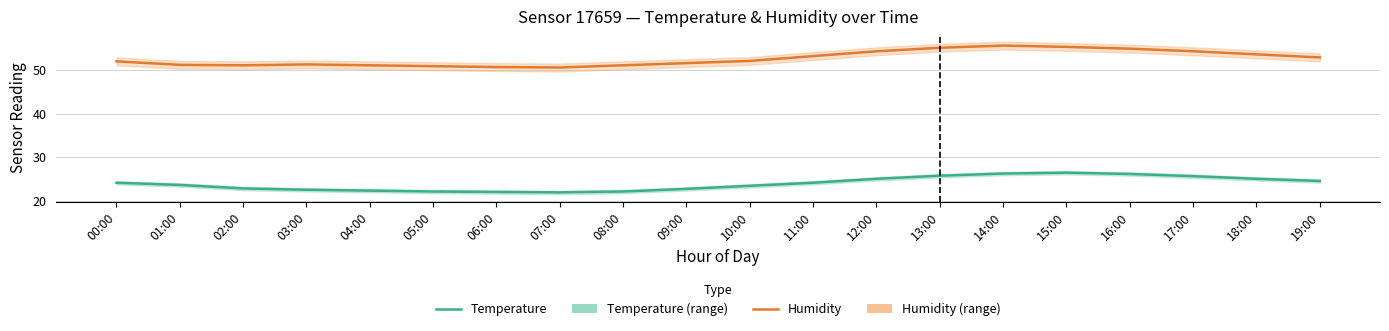

What is the sum of the Temperature values at 19:00 and 01:00?

48.3